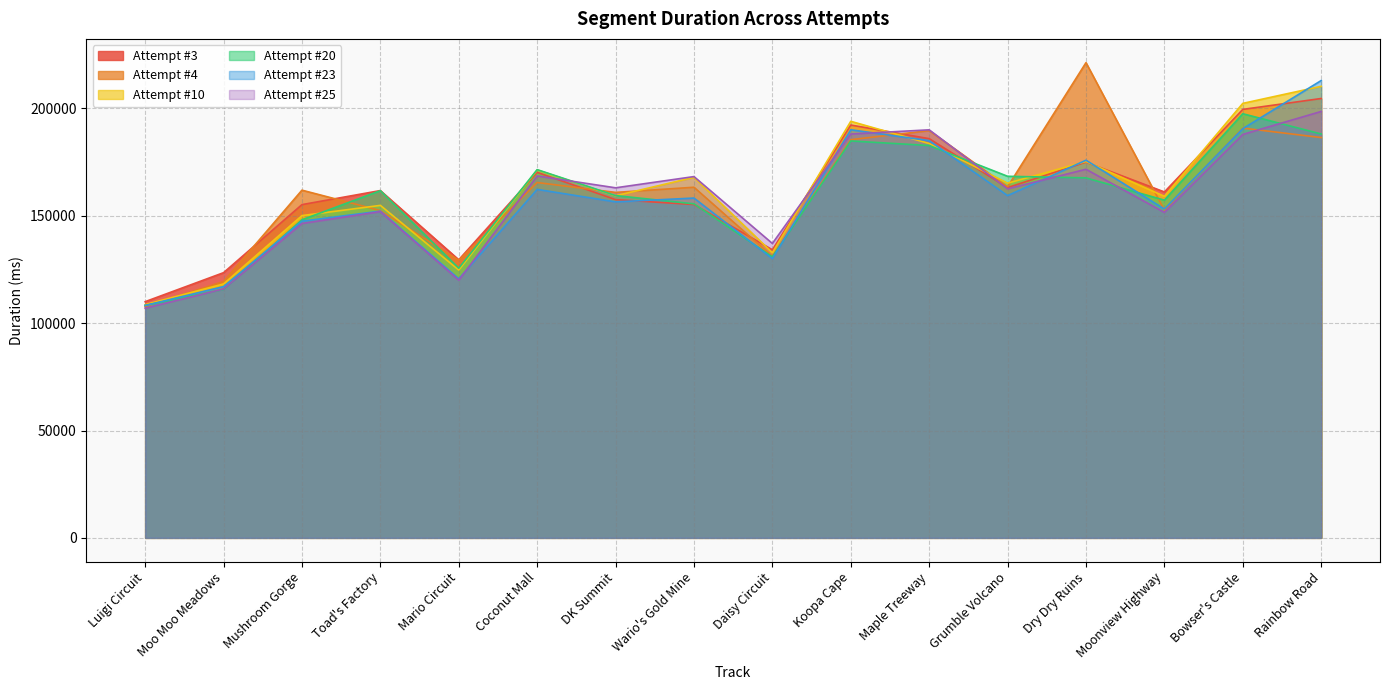

Is the value of Attempt #3 at DK Summit greater than the value of Attempt #4 at Mushroom Gorge?

No